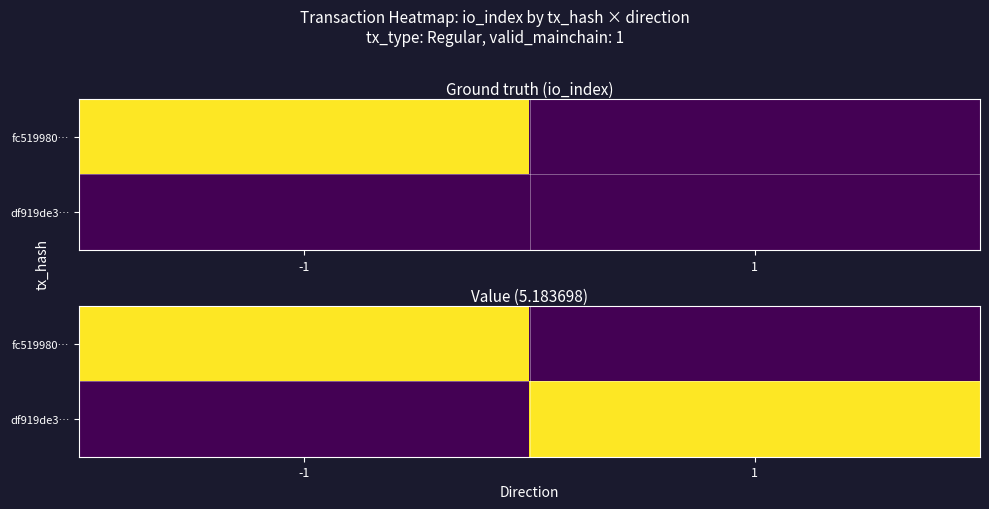

Is it true that df919de3… equals 1.9 at -1?

False